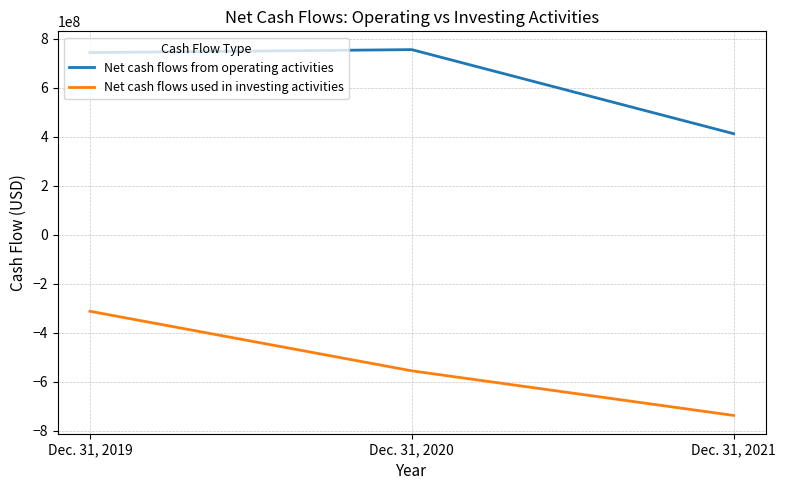

Count the number of data series in this chart.

2